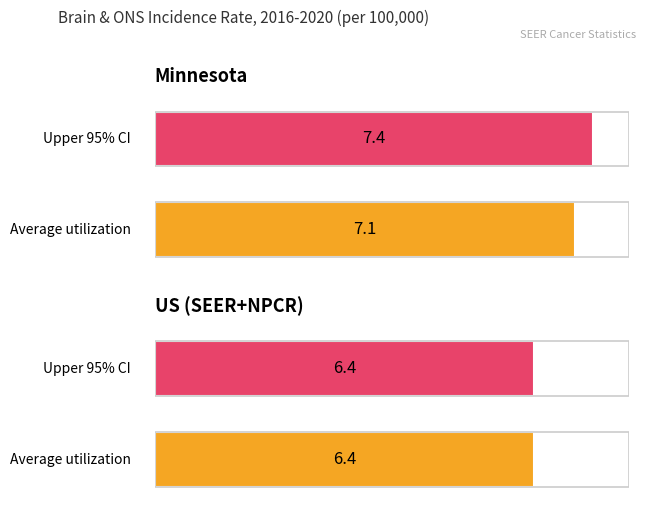

What is the spread (max minus min) of values at Minnesota?

0.3